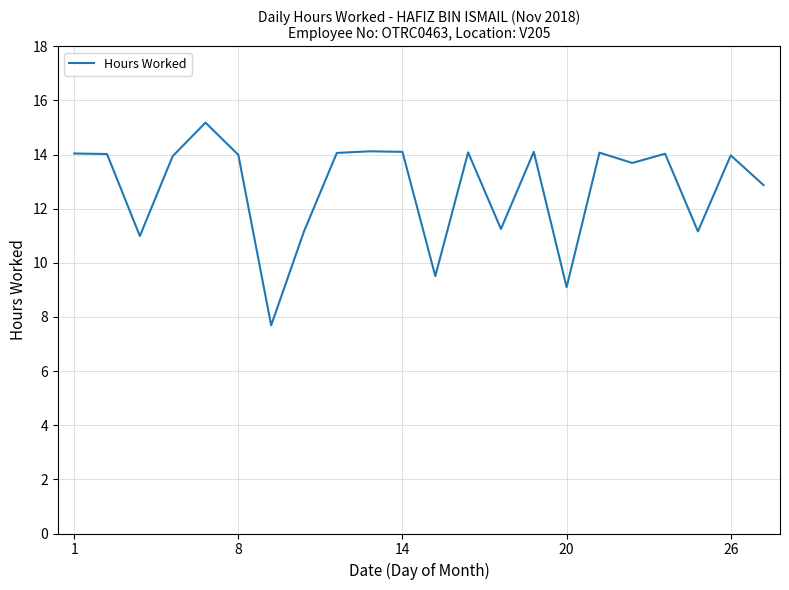

What is the maximum value shown in the chart?

15.2